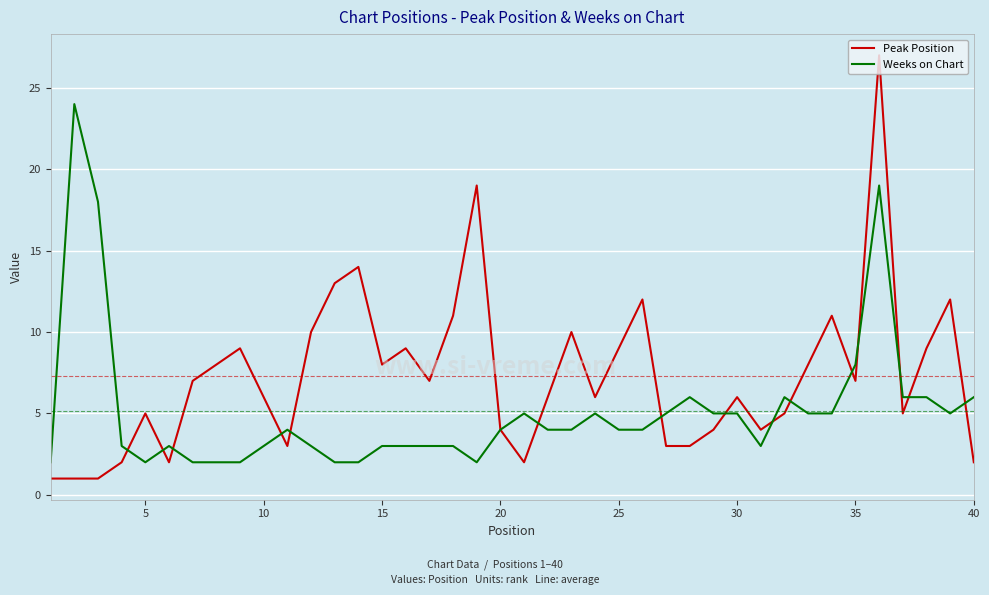

Rank the series by their average value, from highest to lowest.

Peak Position, Weeks on Chart